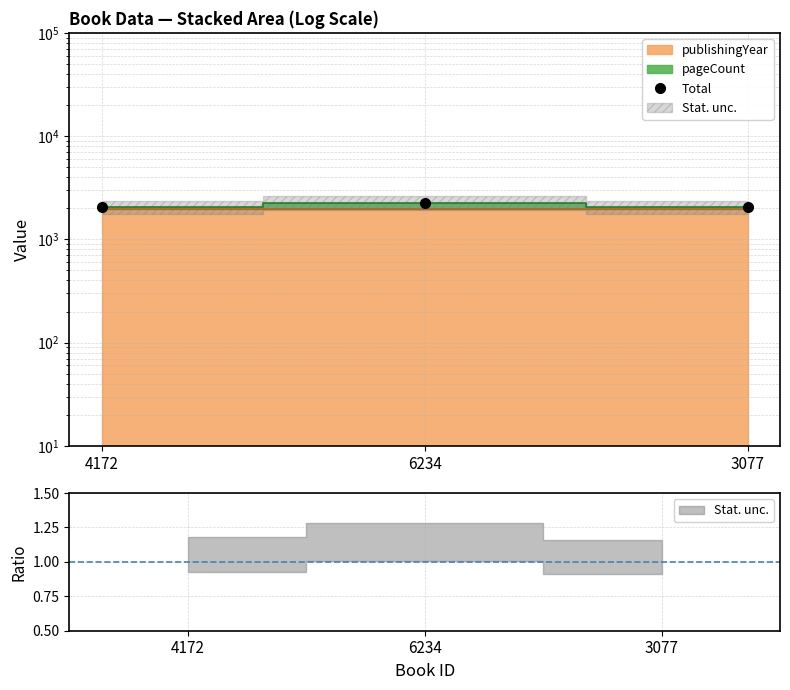

What is the label of the 1st point from the left?

4172